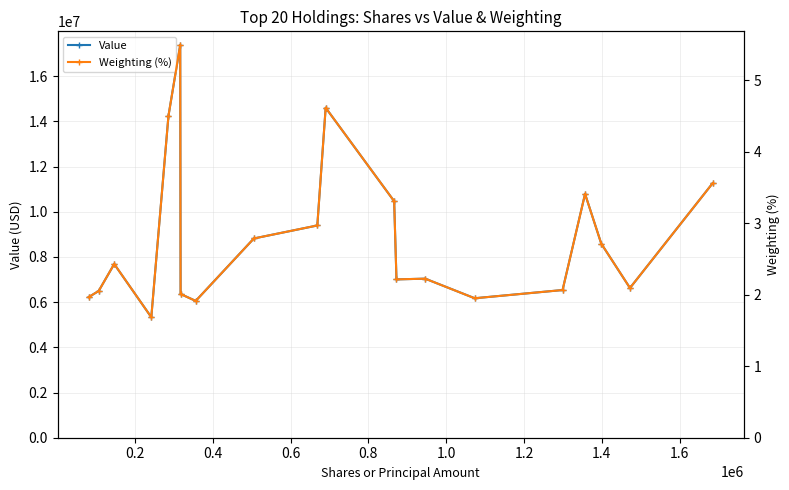

True or false: Value has more than 0 interior local peaks.

True